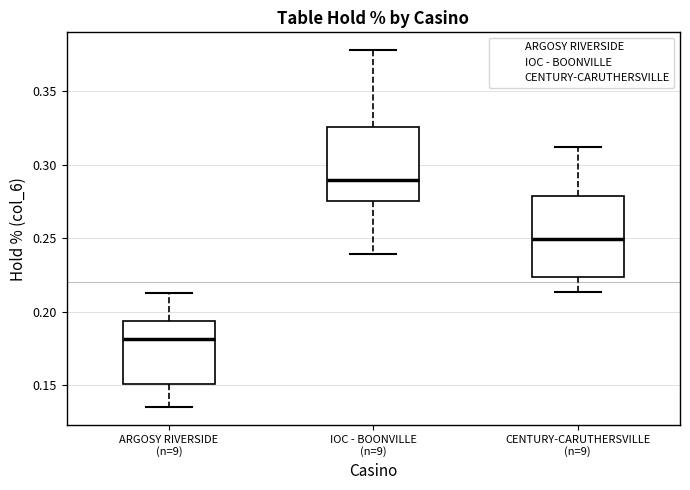

Where does the upper whisker of the box for ARGOSY RIVERSIDE (n=9) end on the y-axis? The values are not printed on the chart, so give them approximately, as read against the axis.

0.215